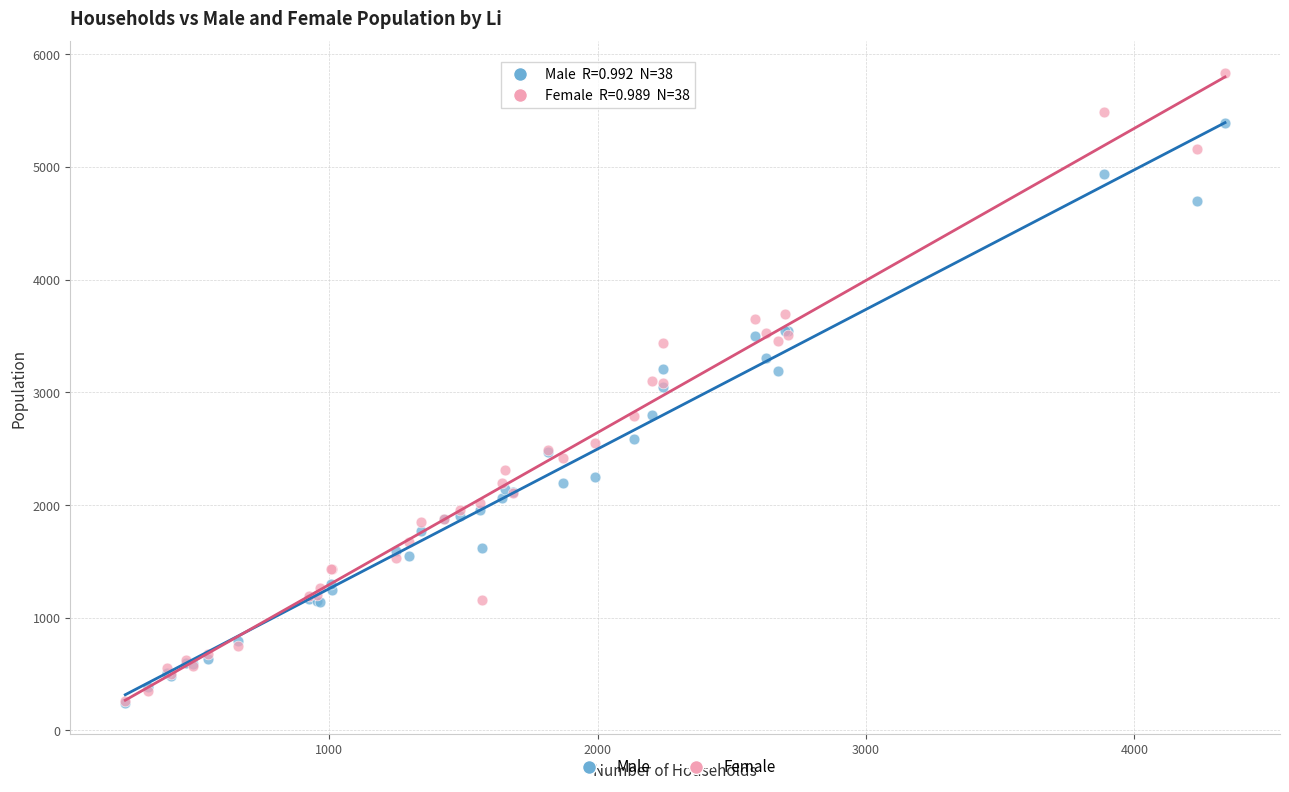

Which series reaches the maximum Y coordinate?

Female